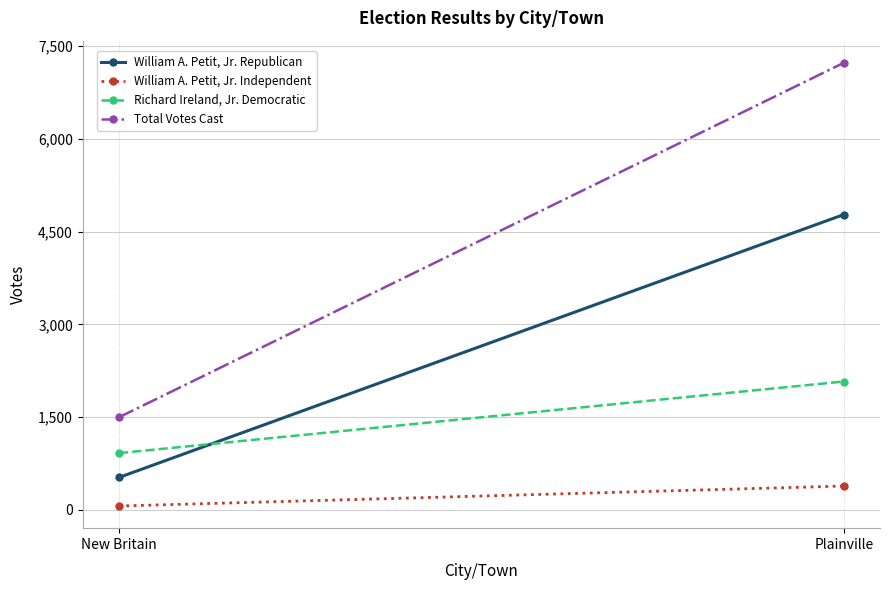

What is the spread (max minus min) of values at Plainville?

6850